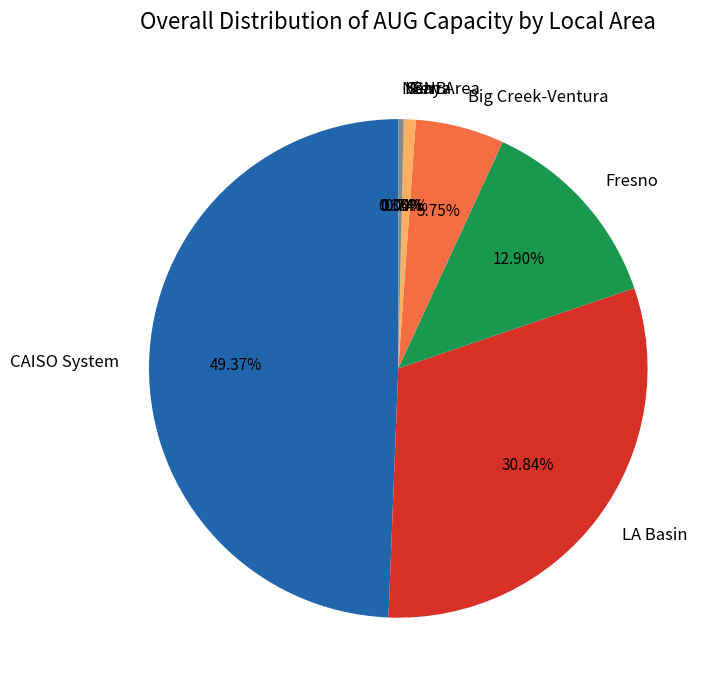

Combined, do Big Creek-Ventura and Bay Area account for over 50%?

No